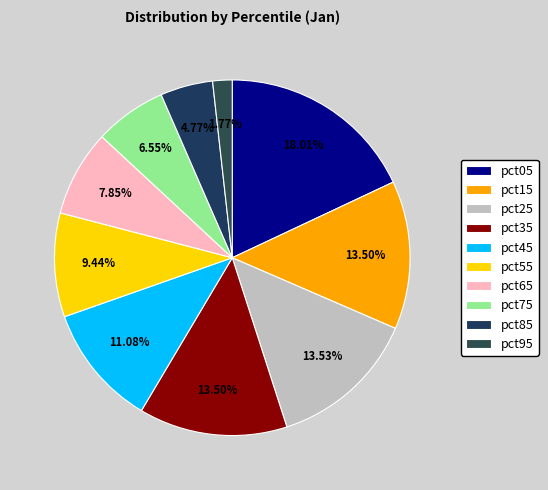

Does pct35 represent more than half of the total?

No